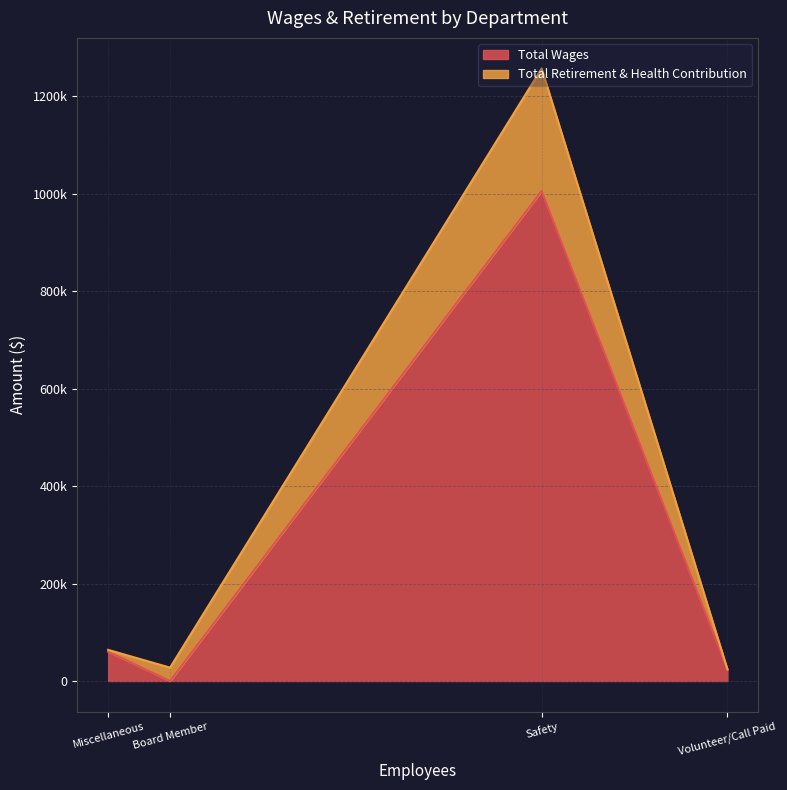

How many categories are shown in the chart?

4